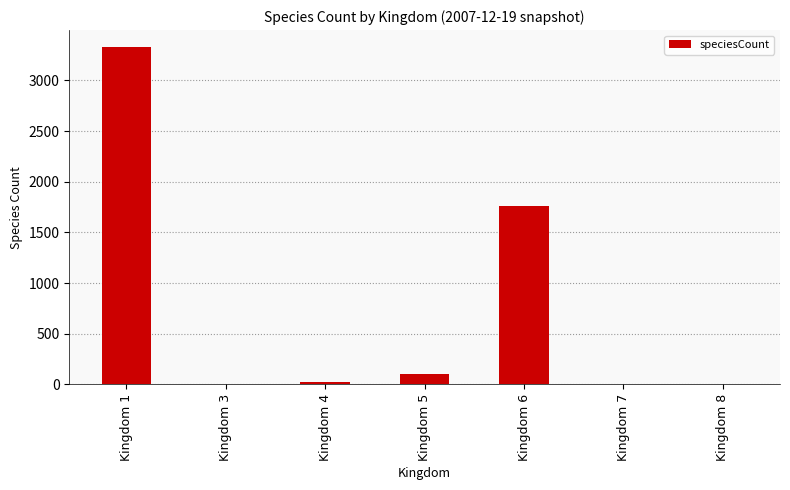

Between Kingdom 6 and Kingdom 1, which is larger?

Kingdom 1